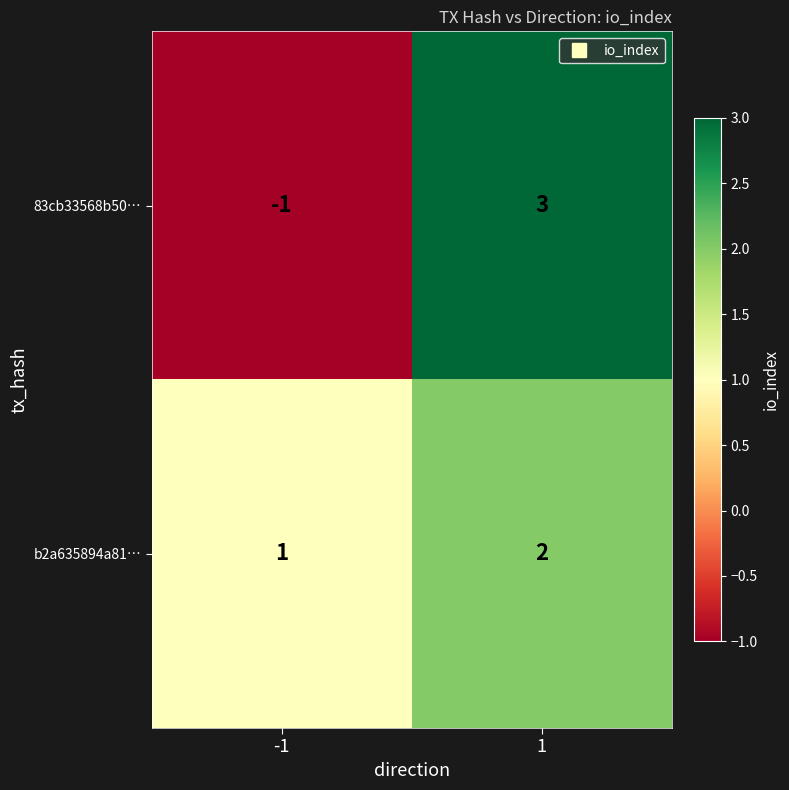

Reading left to right, transcribe all the data shown in this chart.

83cb33568b50…: -1=-1	1=3
b2a635894a81…: -1=1	1=2